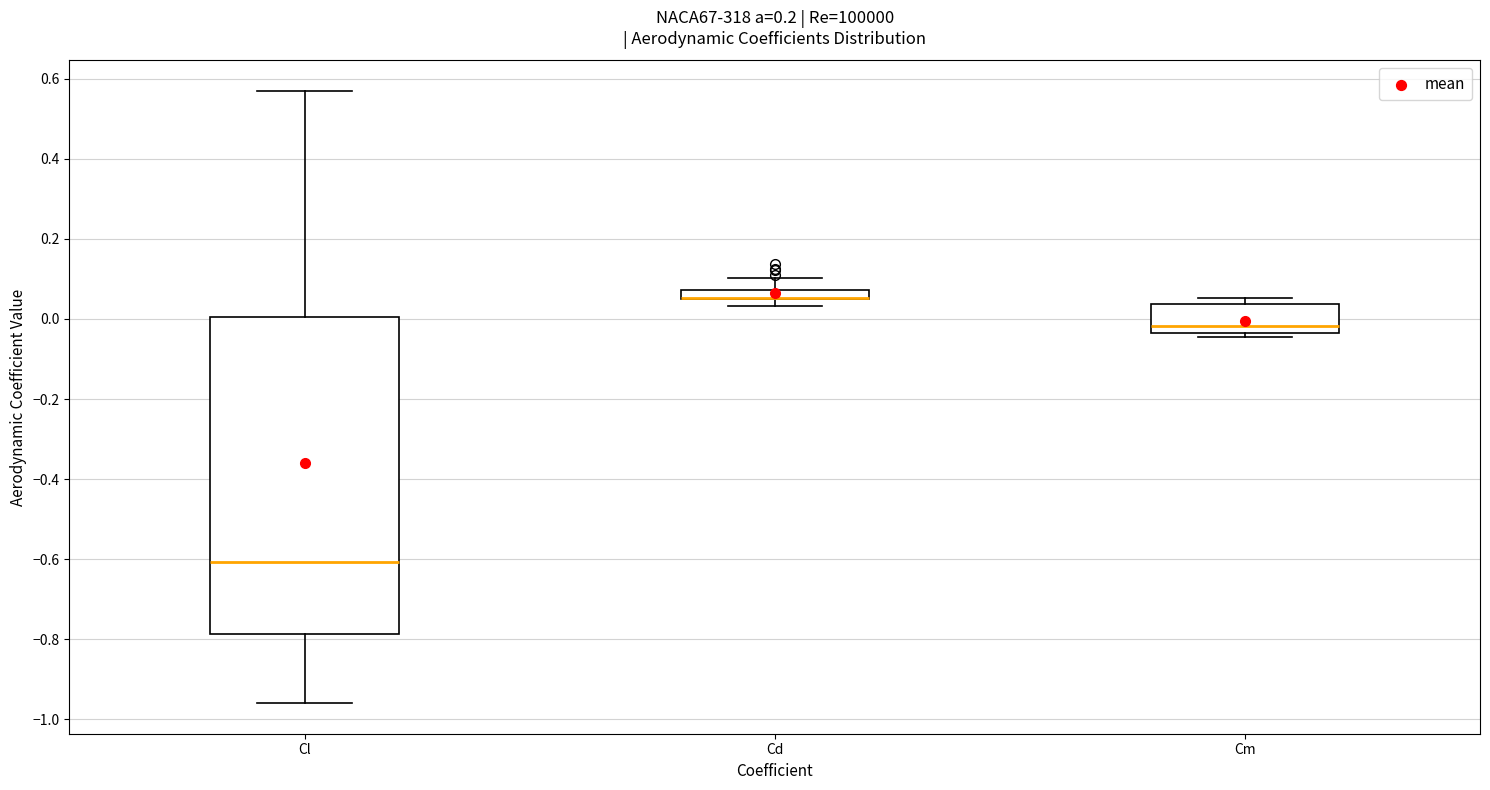

Which box is the tallest, from its lower edge to its upper edge?

Cl